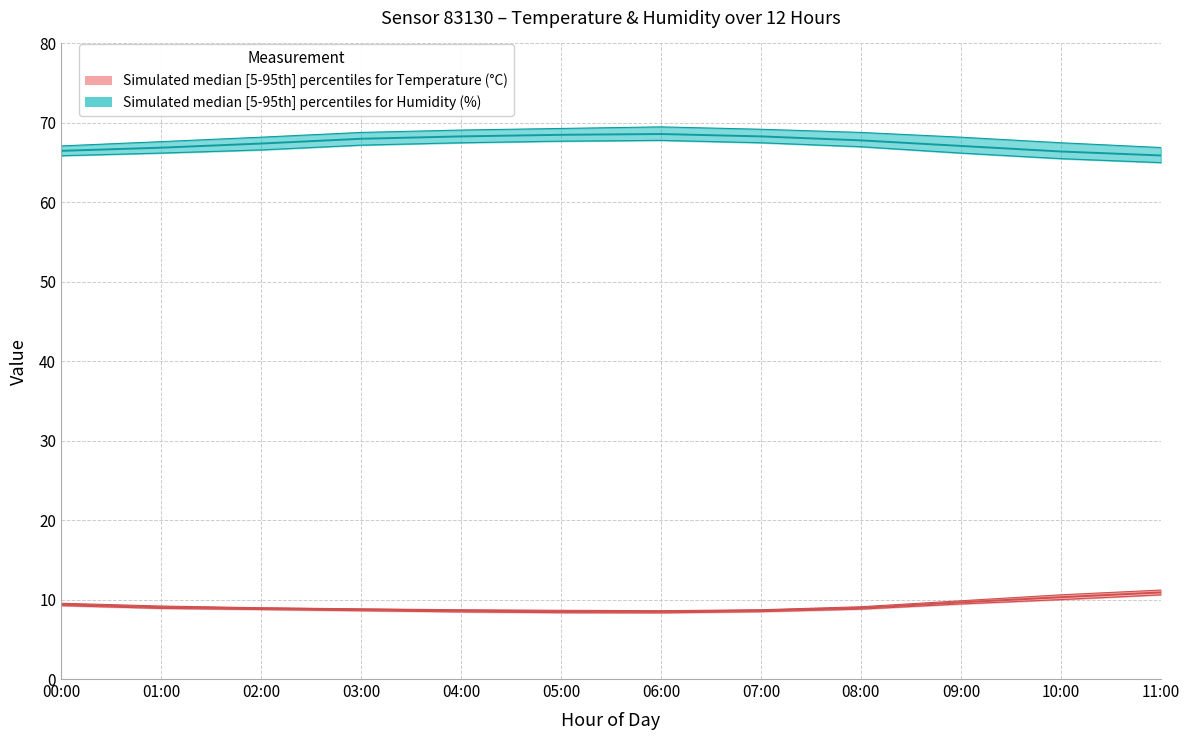

What is the sum of all temperature_upper values?

112.0